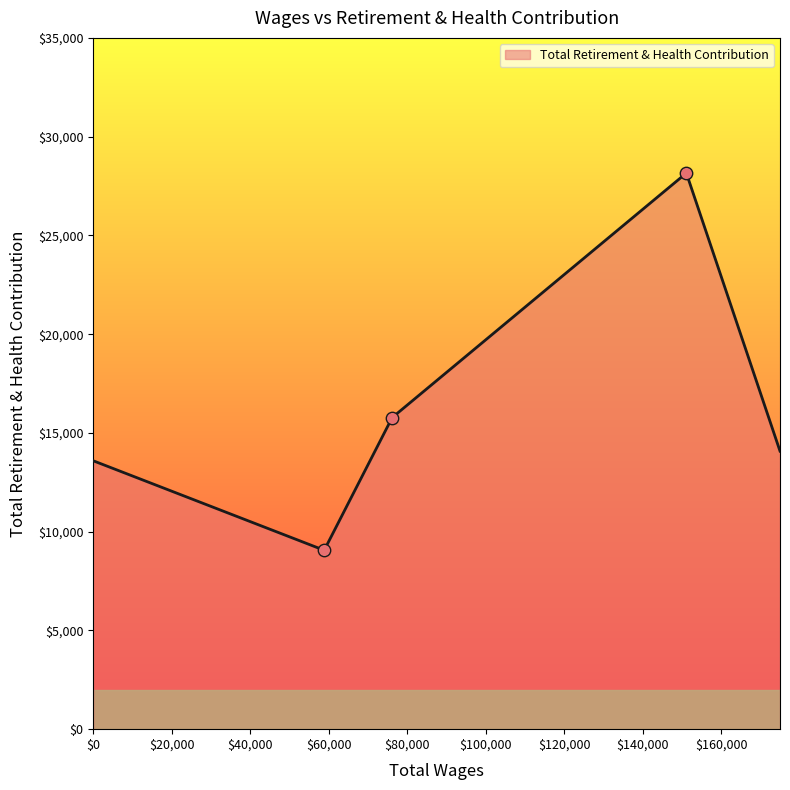

What is the minimum value shown in the chart?

9058